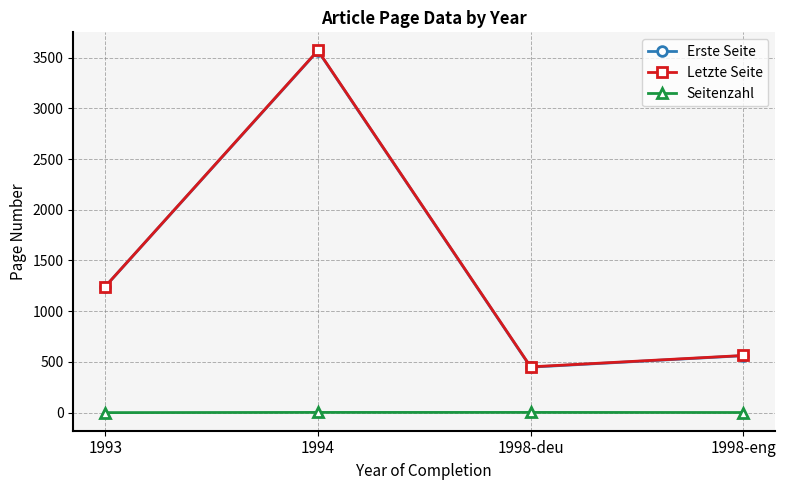

Count the number of categories in the chart.

4